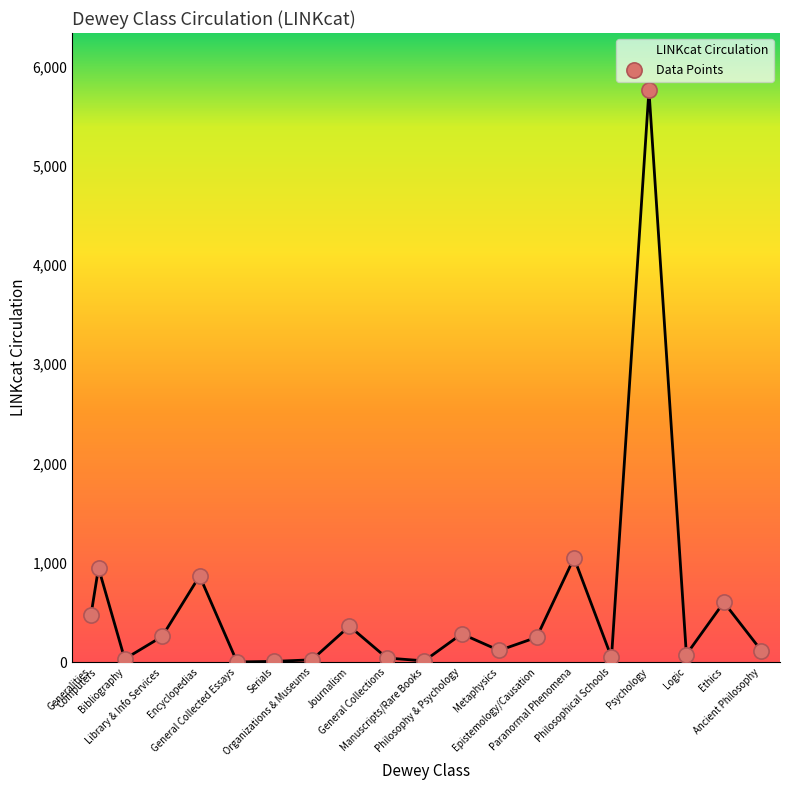

What is the ratio of the value at Paranormal Phenomena to the value at Metaphysics?

9.0